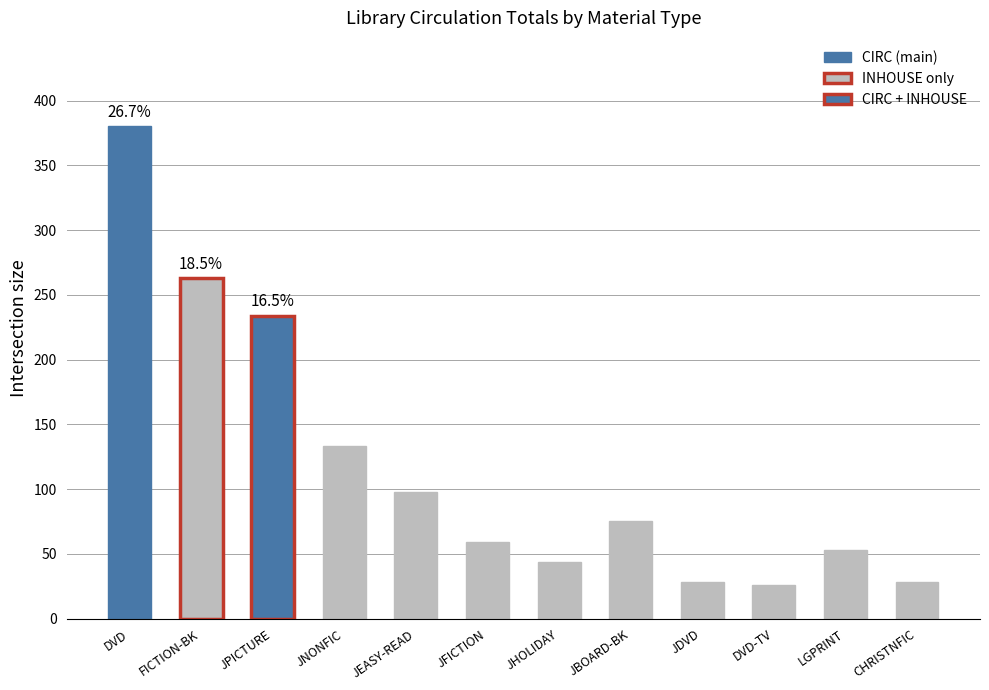

What is the smallest value displayed?

26